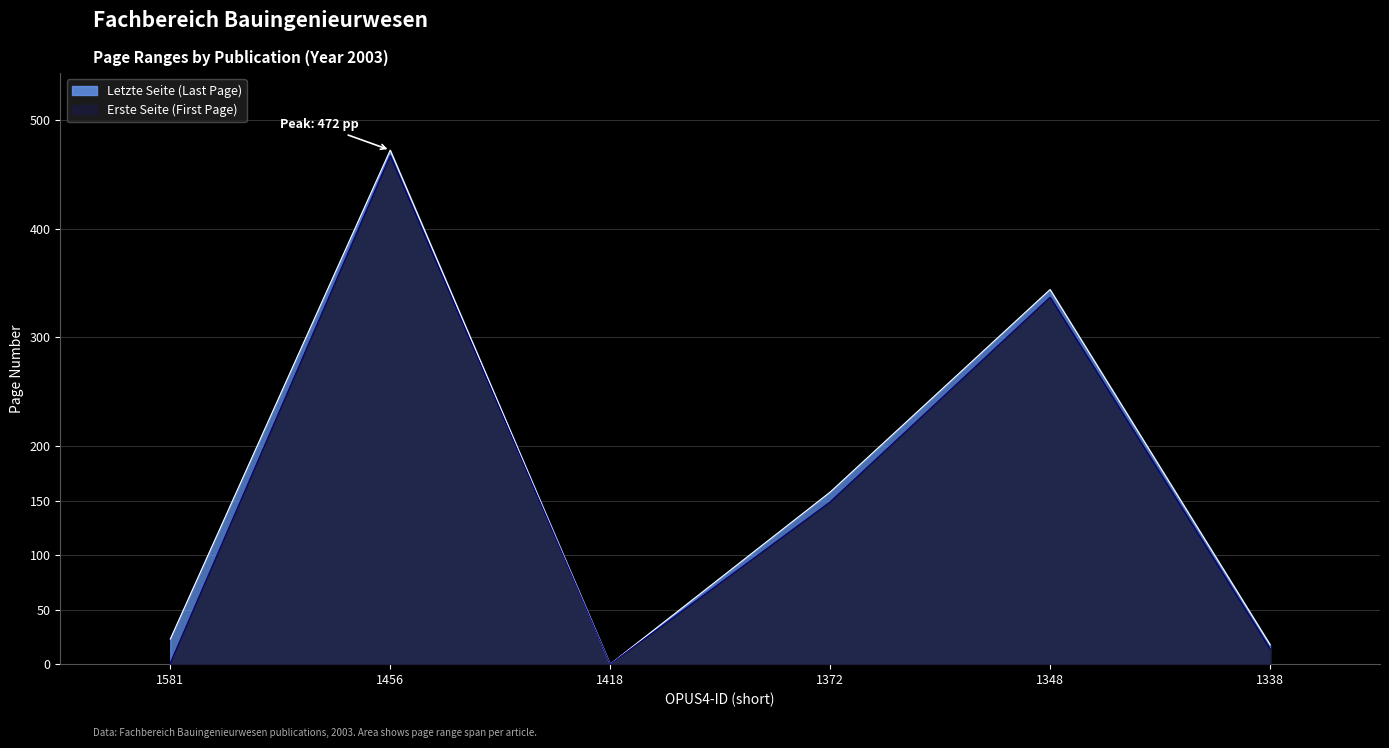

Which series has the largest total across all categories?

Letzte Seite